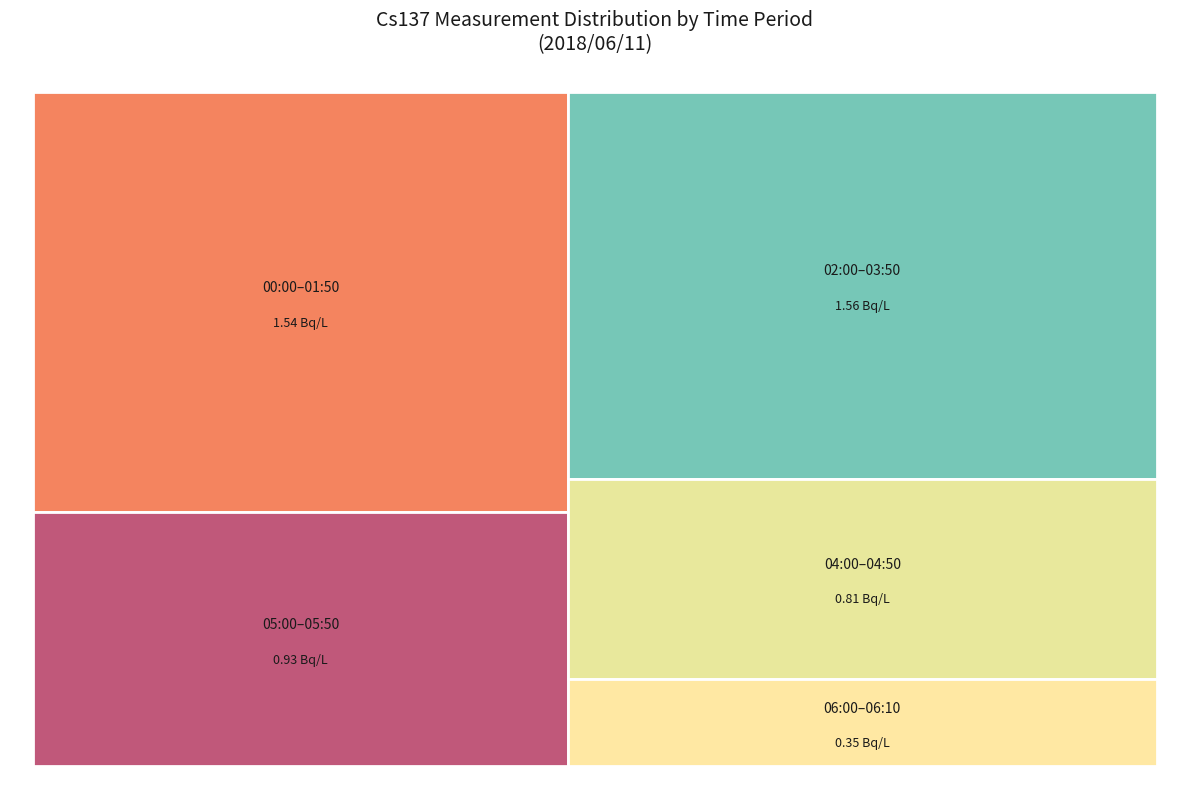

True or false: 03:30 accounts for 8% of the total.

False